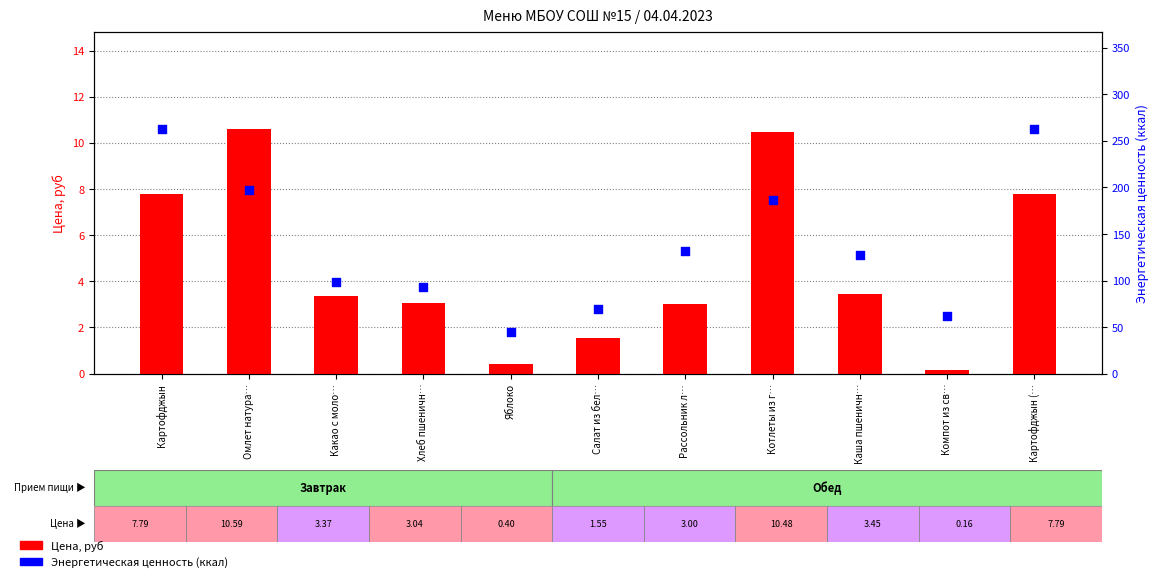

At which category is the sum across all series the highest?

Картофджын